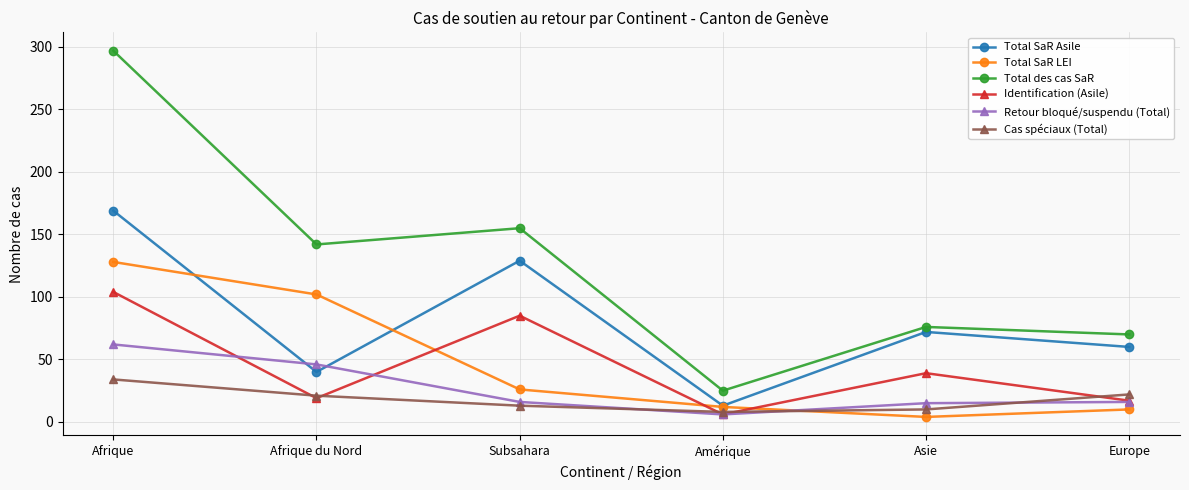

Which series has the largest range (max minus min)?

Total des cas SaR